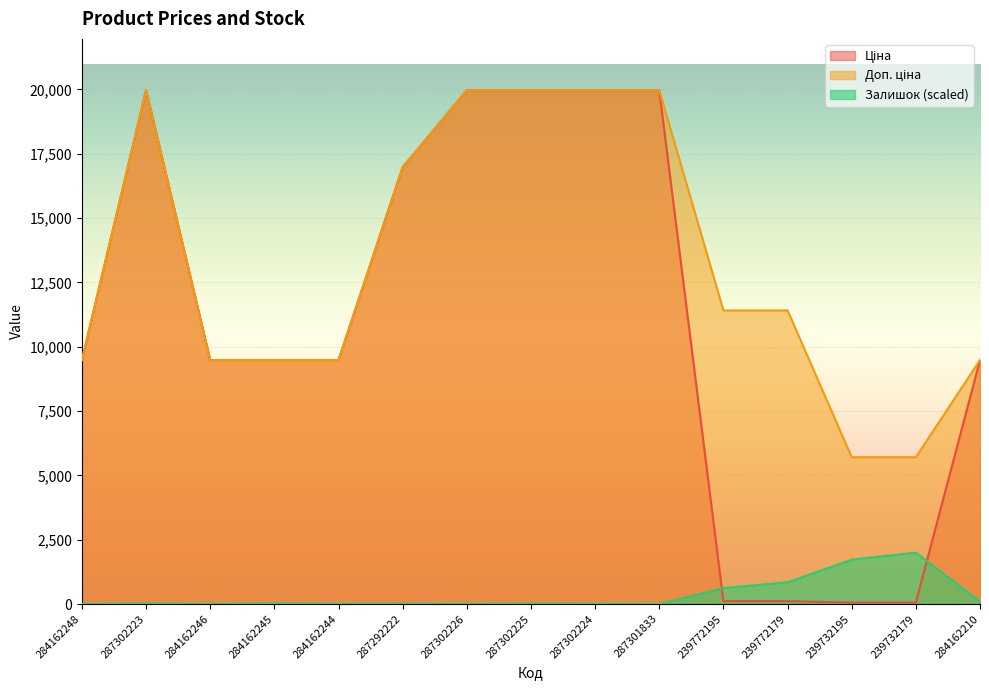

Rank the series at 284162244 from highest to lowest value.

Ціна, Доп. ціна, Залишок